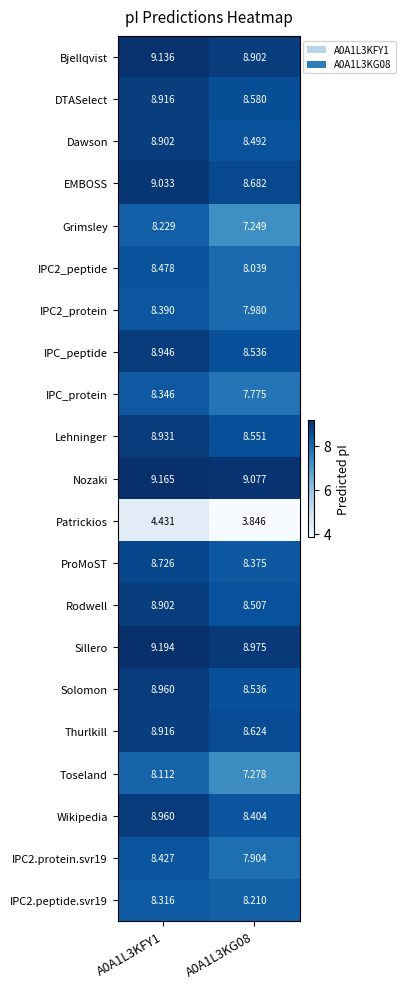

Which series has the widest spread of values?

Grimsley